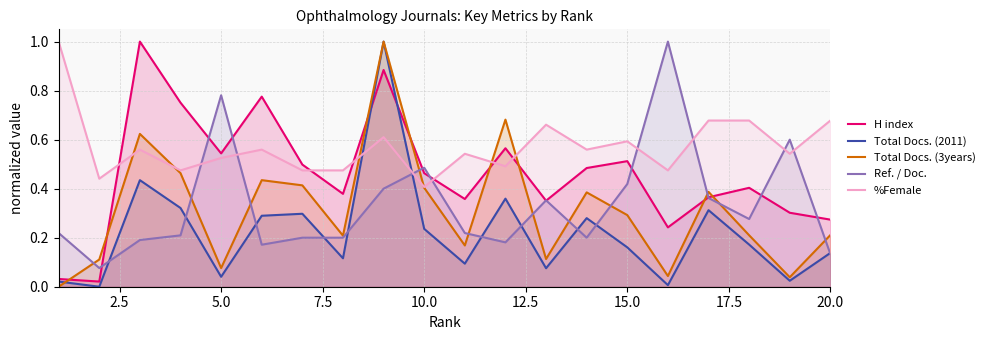

How many intersections are there between Ref. / Doc. and %Female?

8